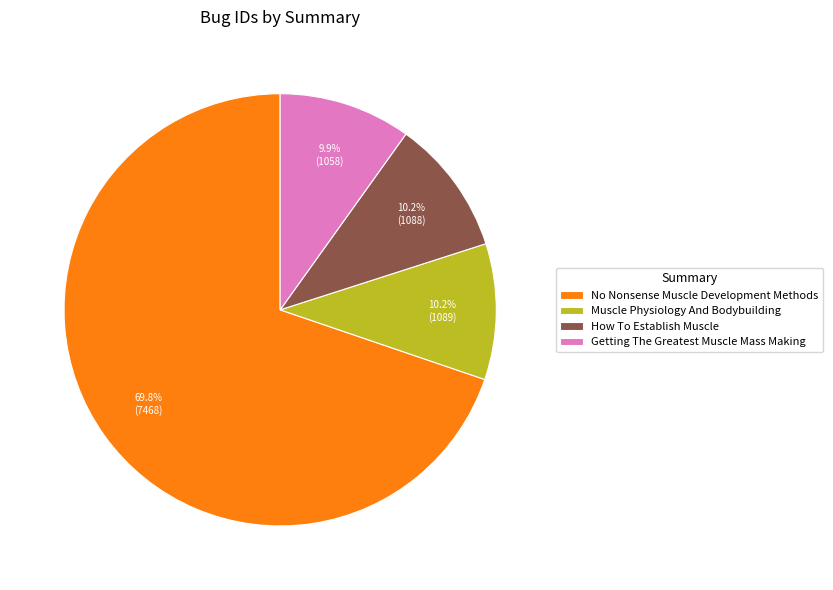

How much of the chart is everything except Getting The Greatest Muscle Mass Making?

90.1%